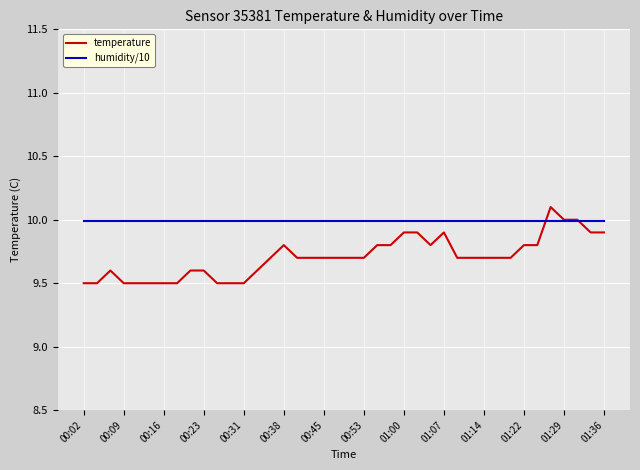

Is this an area chart (filled region under the line)?

No